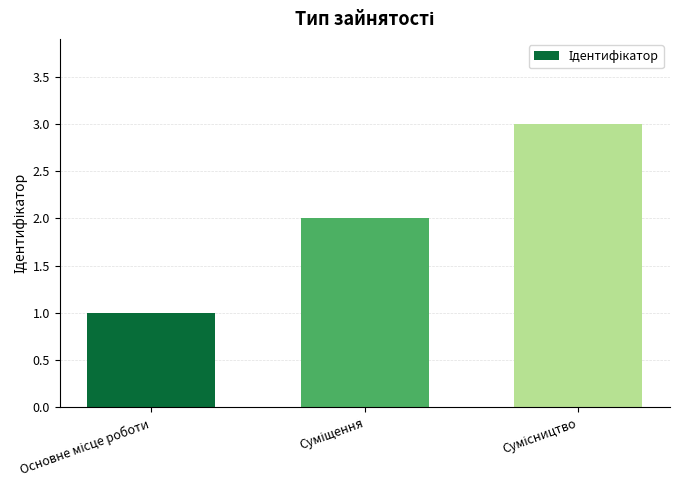

What is the greatest value displayed?

3